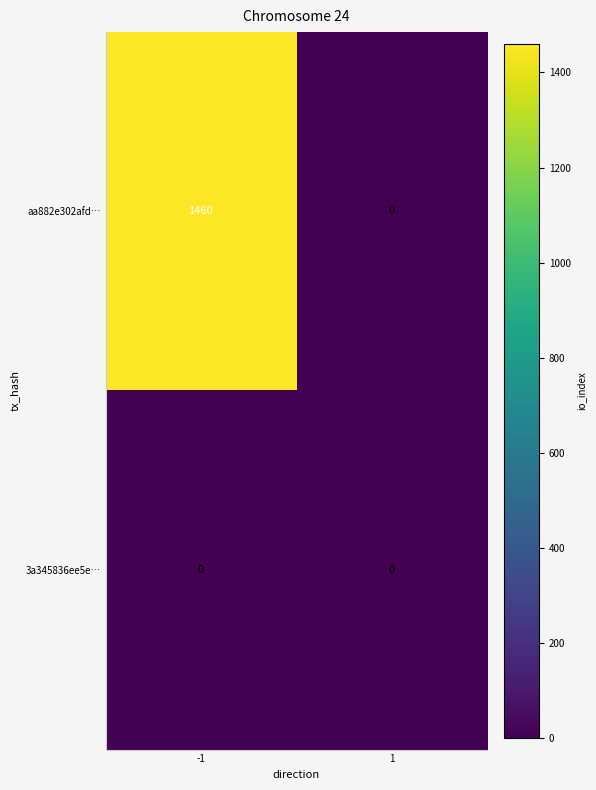

What is the difference between the highest and lowest values at -1?

1460